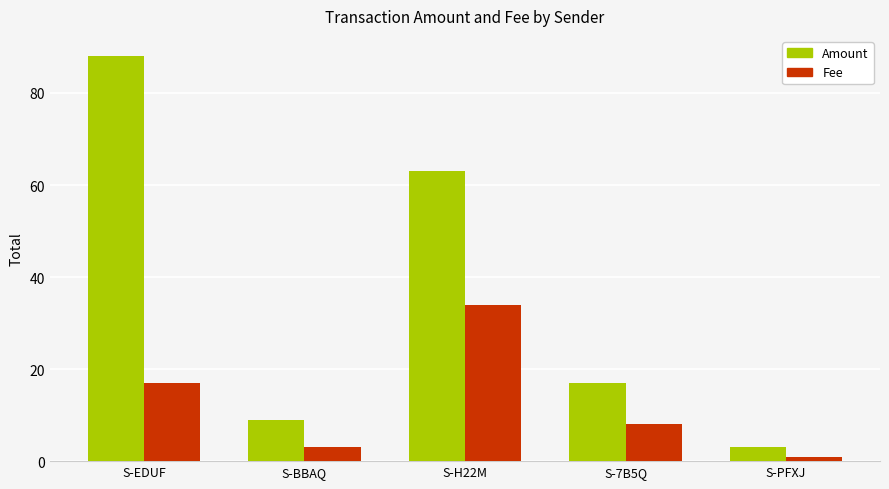

What is the difference between the maximum and minimum values in the Fee series?

33